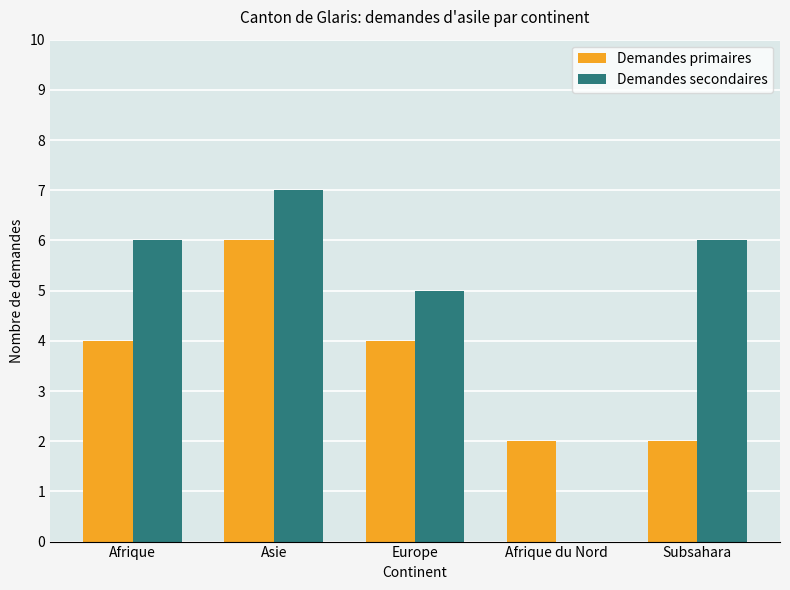

What is the total value across all series at Europe?

9